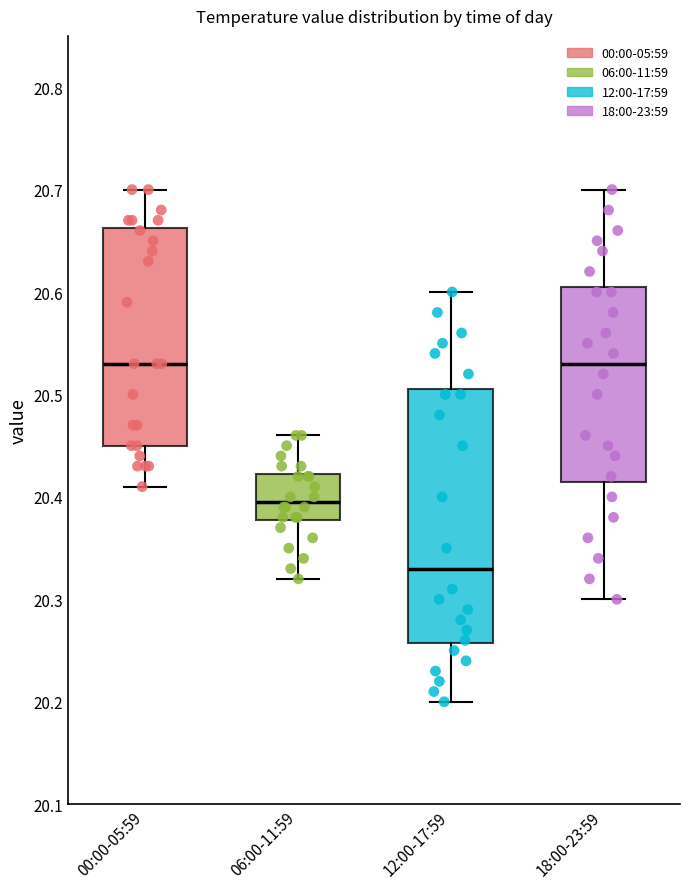

Which box is the tallest, from its lower edge to its upper edge?

12:00-17:59